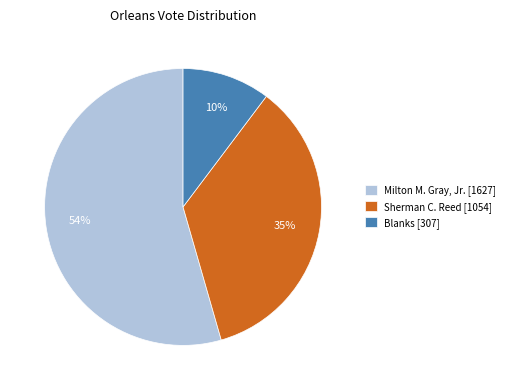

What is the smallest slice in the pie chart?

Blanks [307]